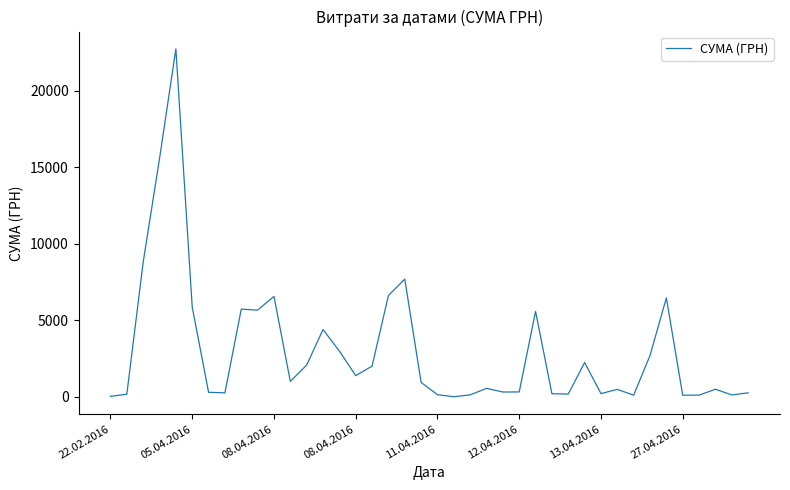

What is the greatest value displayed?

22733.0